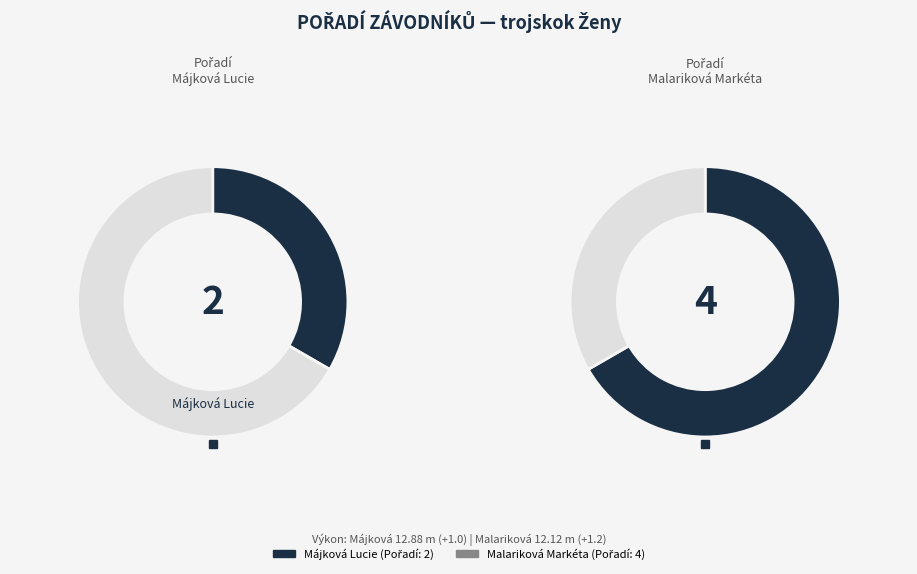

To the nearest percent, what is the average slice percentage?

50%